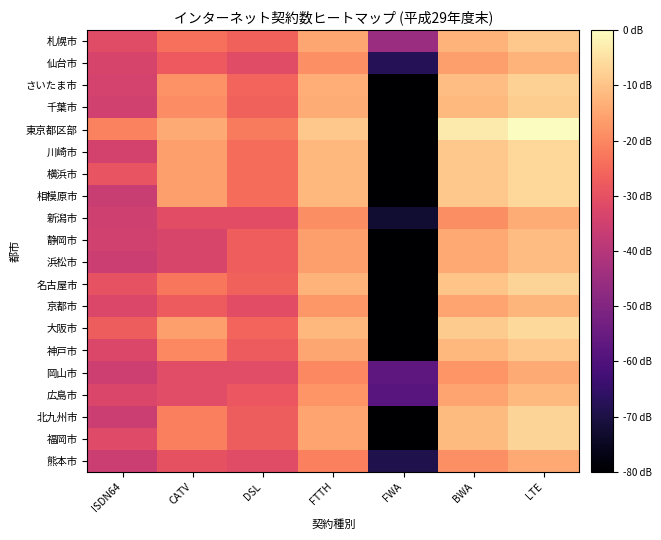

Reading left to right, list all the values displayed in this chart.

札幌市: ISDN64=4.6	CATV=5.2	DSL=5.0	FTTH=6.1	FWA=3.3	BWA=6.3	LTE=6.6
仙台市: ISDN64=4.3	CATV=4.9	DSL=4.5	FTTH=5.7	FWA=1.1	BWA=6.0	LTE=6.3
さいたま市: ISDN64=4.3	CATV=5.8	DSL=5.1	FTTH=6.2	FWA=0.0	BWA=6.5	LTE=6.8
千葉市: ISDN64=4.2	CATV=5.7	DSL=5.0	FTTH=6.2	FWA=0.0	BWA=6.4	LTE=6.7
東京都区部: ISDN64=5.5	CATV=6.1	DSL=5.4	FTTH=6.6	FWA=0.0	BWA=7.2	LTE=7.5
川崎市: ISDN64=4.3	CATV=6.0	DSL=5.2	FTTH=6.4	FWA=0.0	BWA=6.6	LTE=6.9
横浜市: ISDN64=4.8	CATV=6.0	DSL=5.2	FTTH=6.4	FWA=0.0	BWA=6.6	LTE=6.9
相模原市: ISDN64=4.1	CATV=6.0	DSL=5.2	FTTH=6.4	FWA=0.0	BWA=6.6	LTE=6.9
新潟市: ISDN64=4.2	CATV=4.6	DSL=4.6	FTTH=5.7	FWA=0.7	BWA=5.7	LTE=6.2
静岡市: ISDN64=4.2	CATV=4.4	DSL=5.0	FTTH=6.0	FWA=0.0	BWA=6.1	LTE=6.4
浜松市: ISDN64=4.1	CATV=4.4	DSL=5.0	FTTH=6.0	FWA=0.0	BWA=6.1	LTE=6.4
名古屋市: ISDN64=4.7	CATV=5.4	DSL=5.0	FTTH=6.3	FWA=0.0	BWA=6.6	LTE=6.8
京都市: ISDN64=4.4	CATV=4.9	DSL=4.6	FTTH=5.9	FWA=0.0	BWA=6.1	LTE=6.3
大阪市: ISDN64=4.9	CATV=6.0	DSL=5.1	FTTH=6.4	FWA=0.0	BWA=6.7	LTE=6.9
神戸市: ISDN64=4.4	CATV=5.6	DSL=4.9	FTTH=6.1	FWA=0.0	BWA=6.3	LTE=6.6
岡山市: ISDN64=4.2	CATV=4.6	DSL=4.6	FTTH=5.6	FWA=2.2	BWA=5.8	LTE=6.2
広島市: ISDN64=4.4	CATV=4.6	DSL=4.8	FTTH=5.8	FWA=2.0	BWA=6.0	LTE=6.4
北九州市: ISDN64=4.1	CATV=5.5	DSL=4.9	FTTH=6.1	FWA=0.0	BWA=6.4	LTE=6.8
福岡市: ISDN64=4.5	CATV=5.5	DSL=4.9	FTTH=6.1	FWA=0.0	BWA=6.4	LTE=6.8
熊本市: ISDN64=4.1	CATV=4.7	DSL=4.5	FTTH=5.5	FWA=1.0	BWA=5.7	LTE=6.1